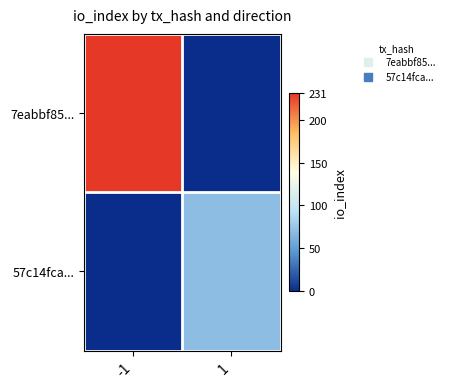

Which series changed the most between -1 and 1?

7eabbf85...